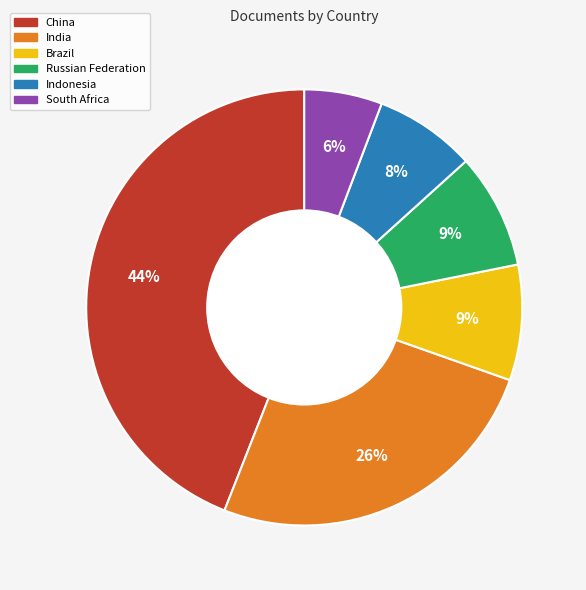

Which has a higher value, China or South Africa?

China